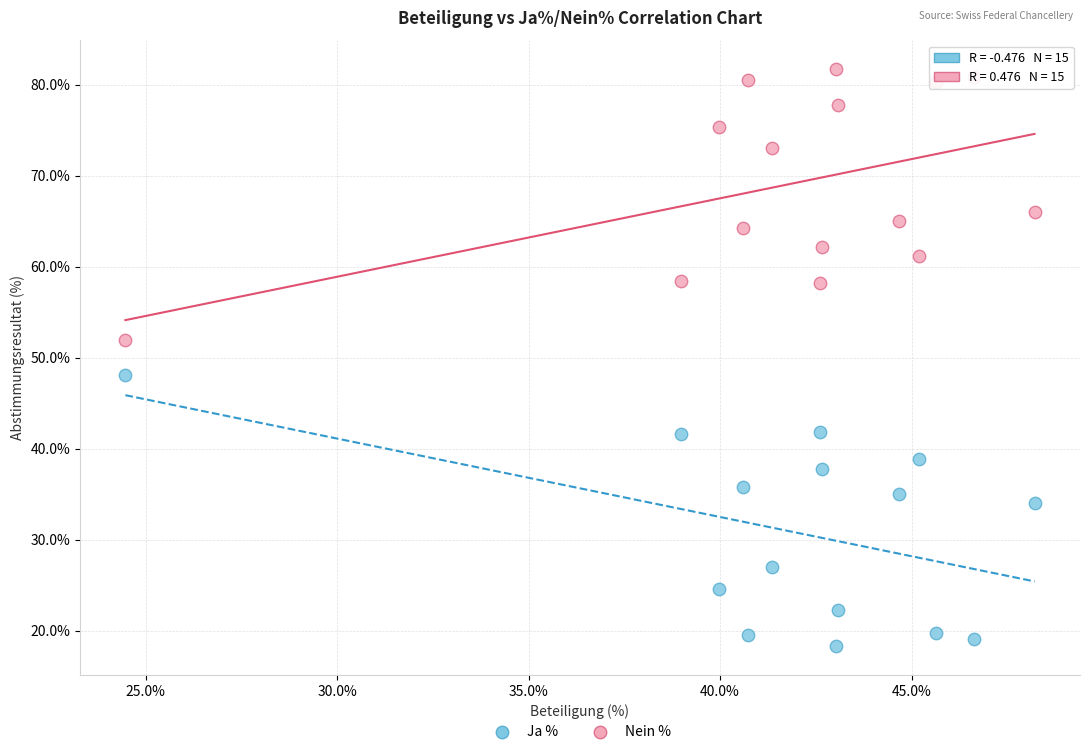

In the Ja % series, what Y value is closest to 33?

34.0